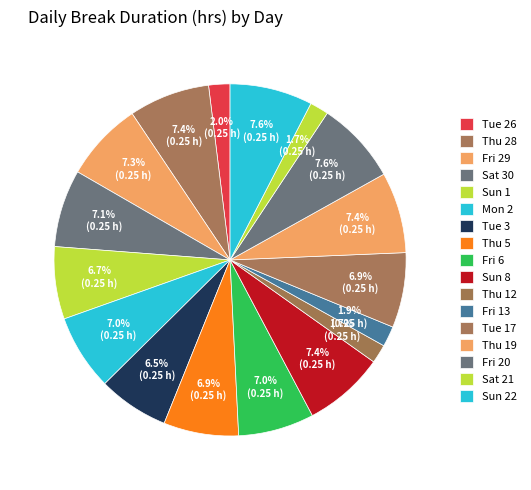

Is there a majority slice in this chart?

No